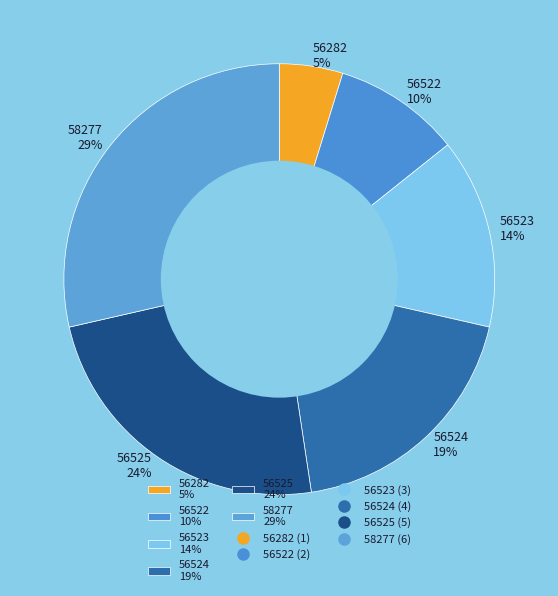

To the nearest percent, what is the combined percentage of 56524 and 58277?

48%